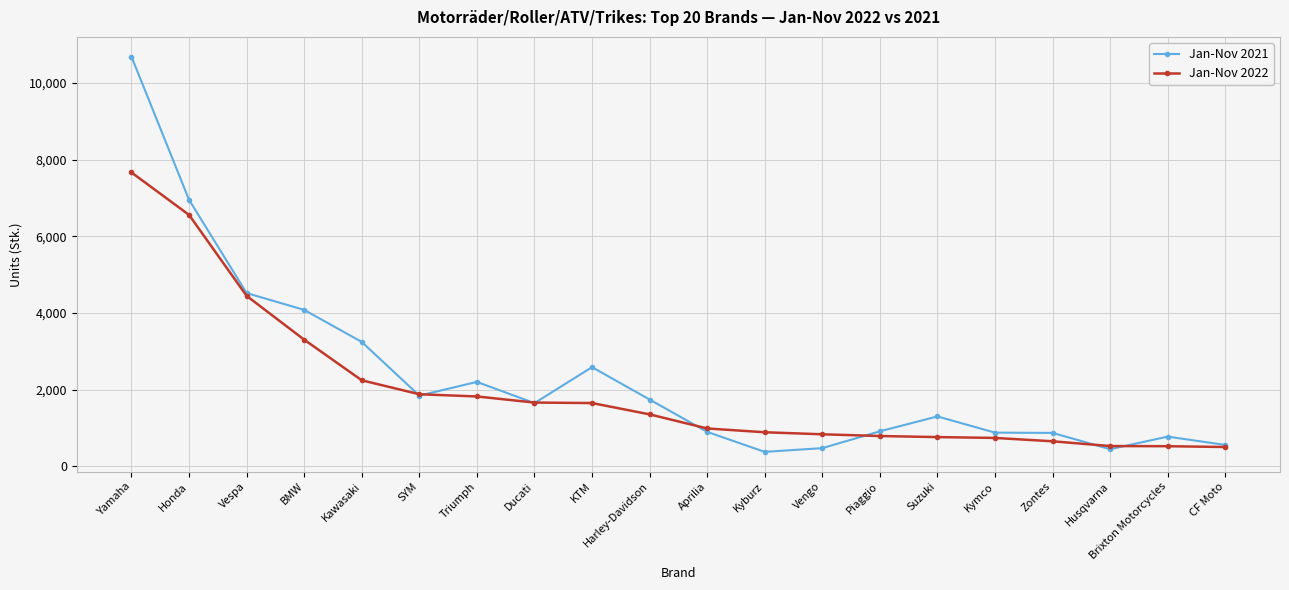

Is the value of Jan-Nov 2021 at Zontes greater than the value of Jan-Nov 2022 at Kawasaki?

No